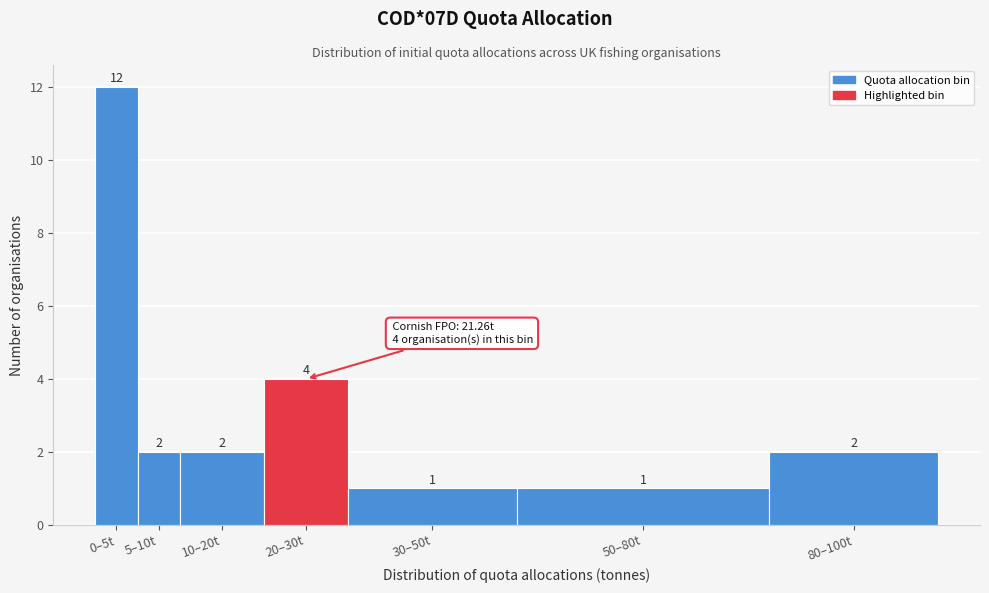

Reading right to left, transcribe all the data shown in this chart.

80–100t=2	50–80t=1	30–50t=1	20–30t=4	10–20t=2	5–10t=2	0–5t=12